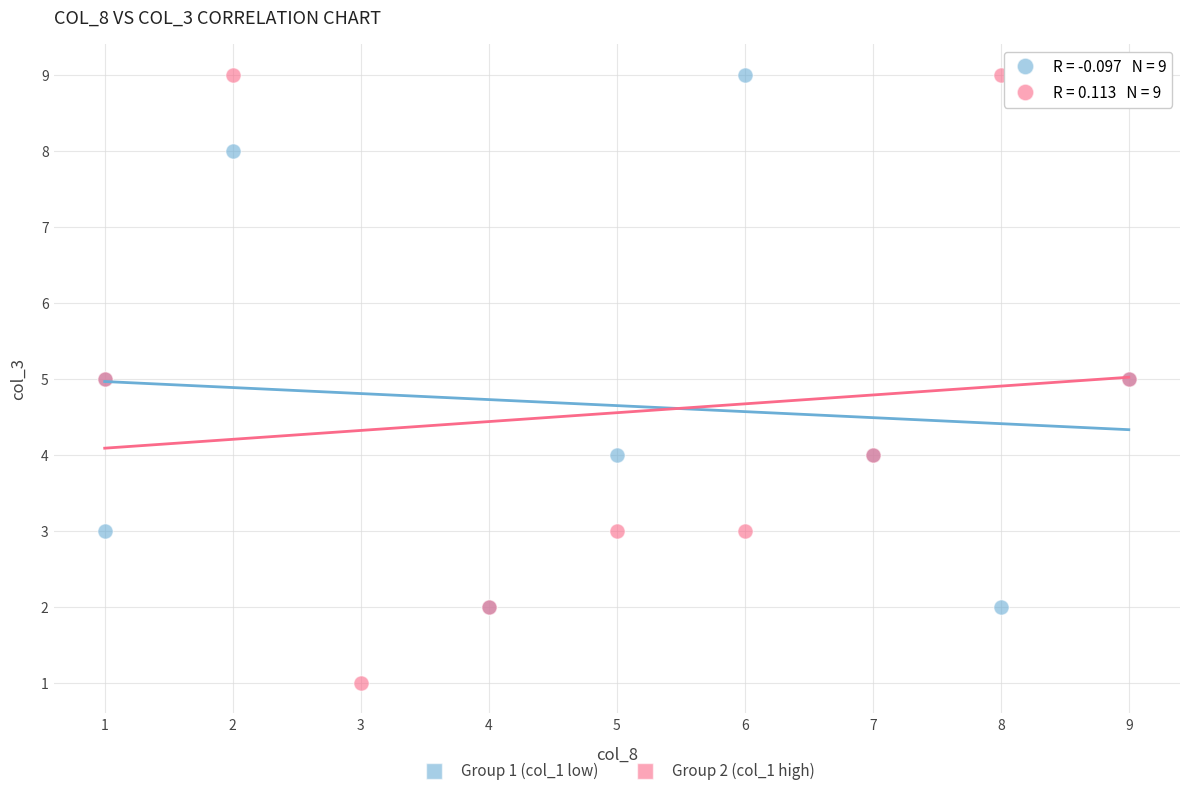

Which series contains the lowest Y value?

Group 2 (col_1 high)